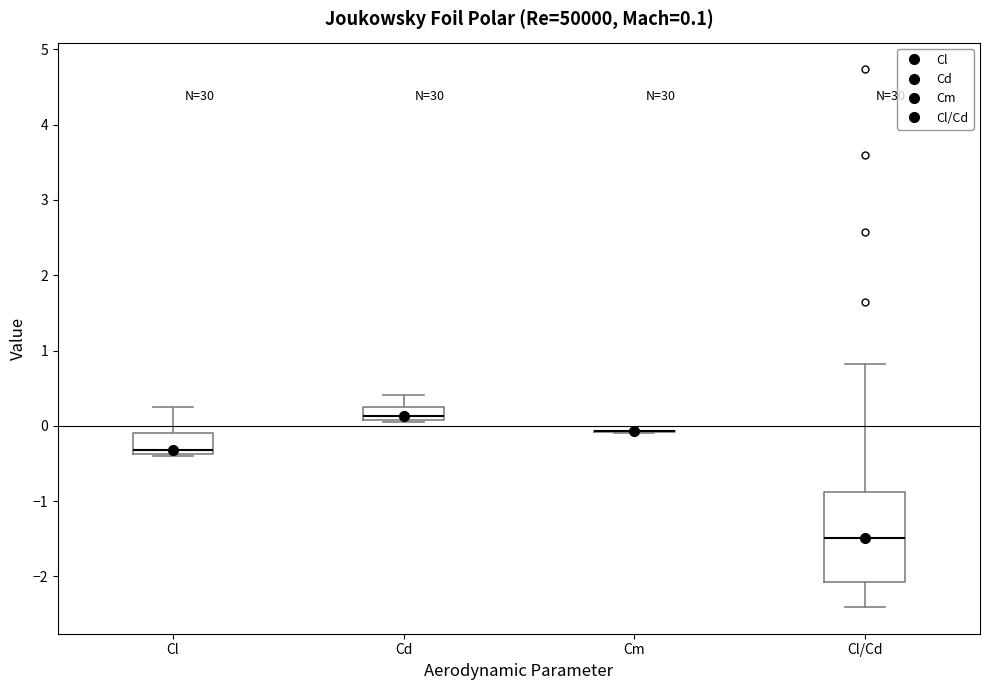

Which box is the tallest, from its lower edge to its upper edge?

Cl/Cd